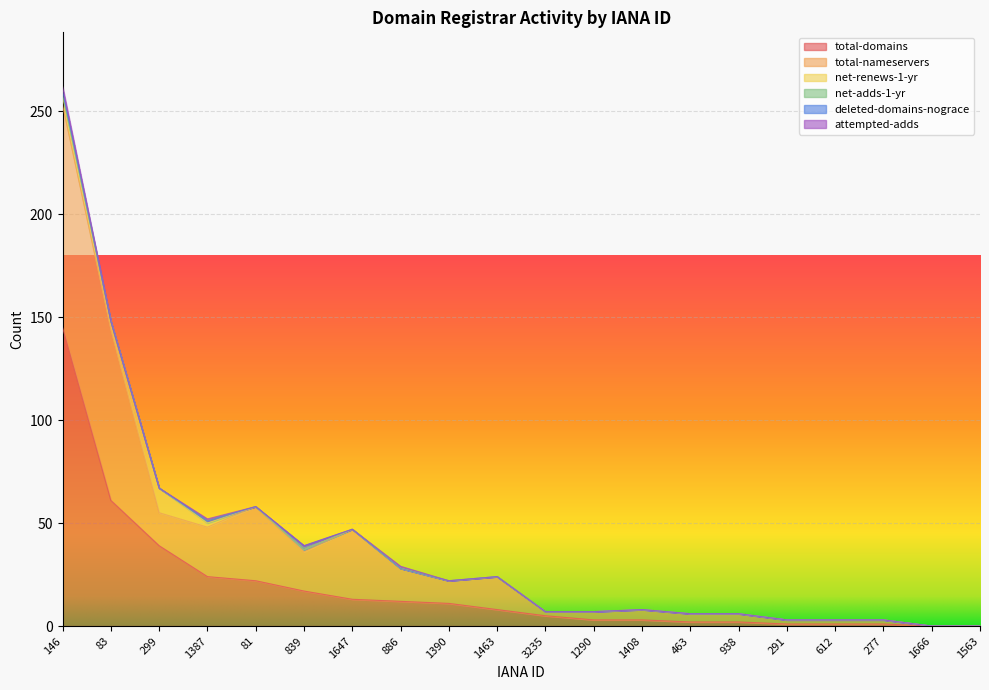

Between 1390 and 938, which is larger?

1390